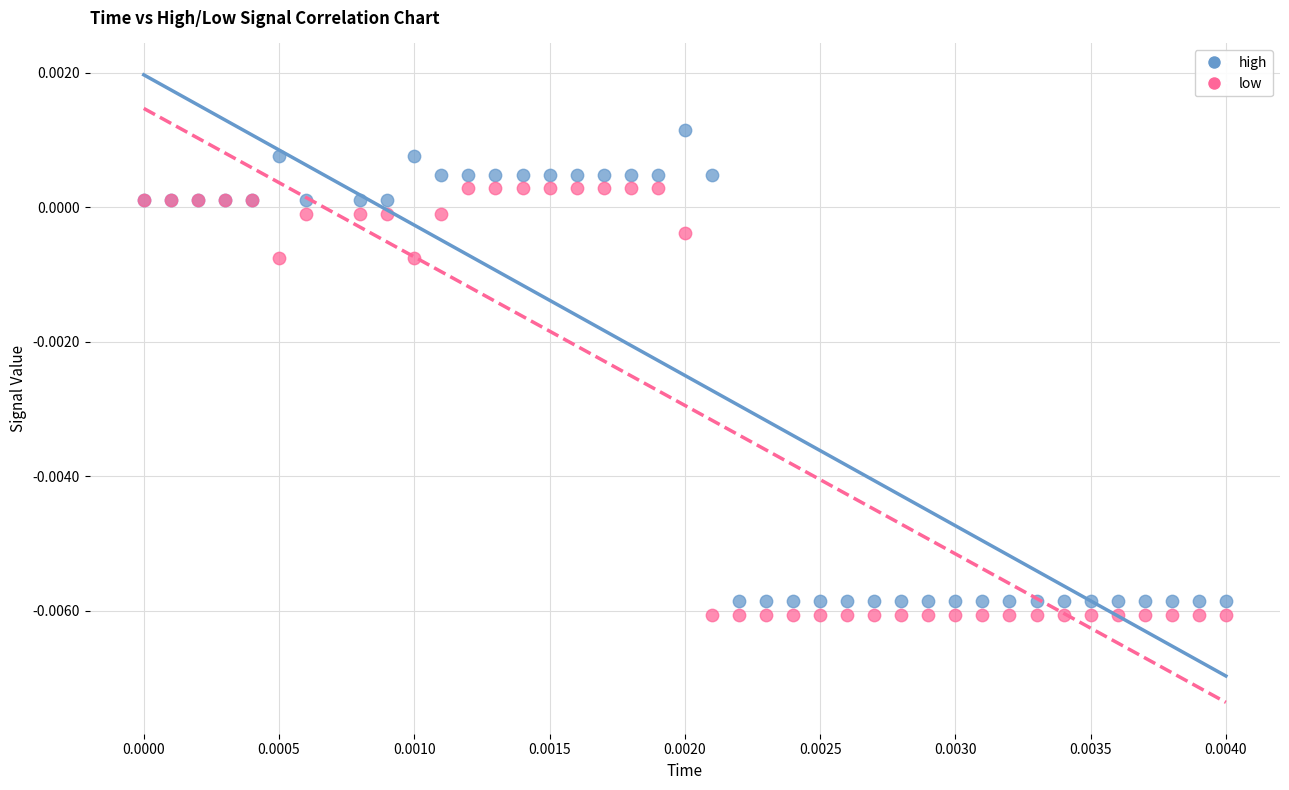

What are all the series names shown in the legend?

high, low